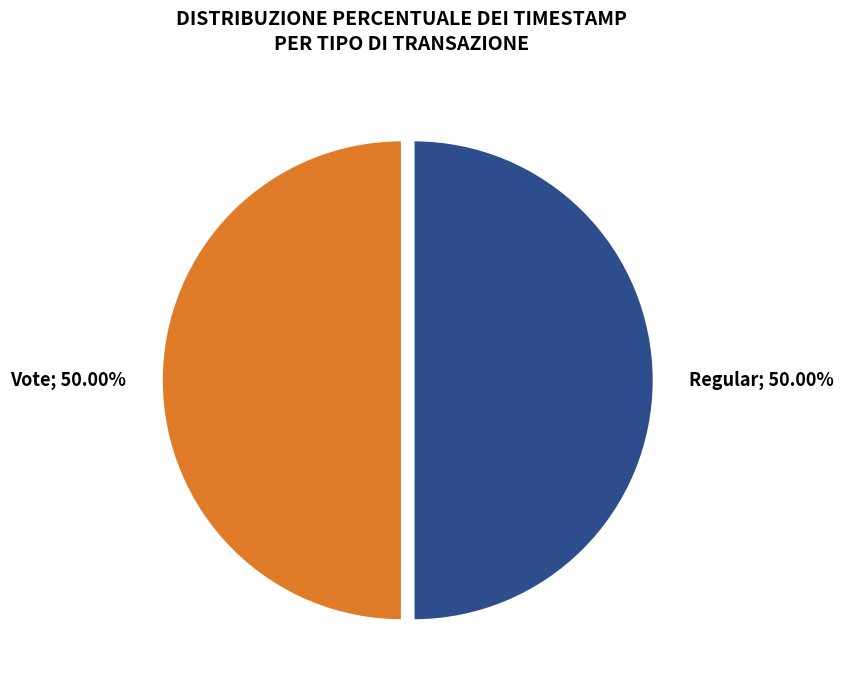

How many segments does this pie chart have?

2